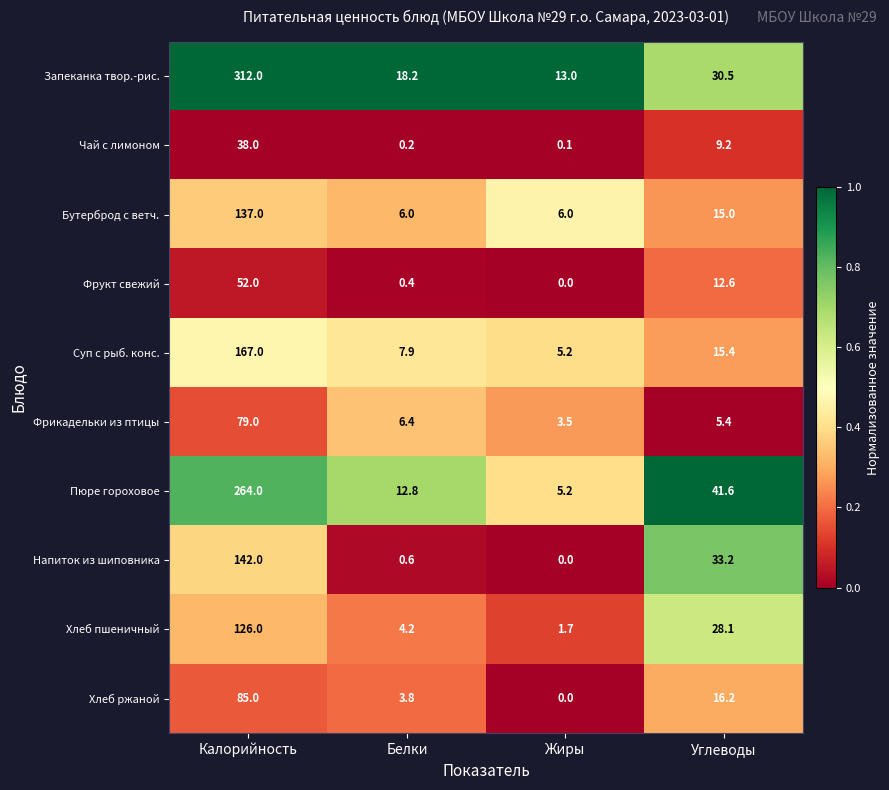

Which category has the highest value in the Фрикадельки из птицы series?

Калорийность